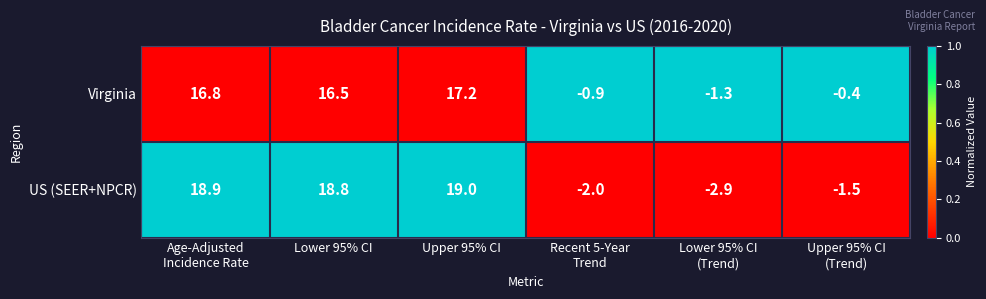

Reading left to right, list all the values displayed in this chart.

Virginia: 16.8	16.5	17.2	-0.9	-1.3	-0.4
US (SEER+NPCR): 18.9	18.8	19.0	-2.0	-2.9	-1.5